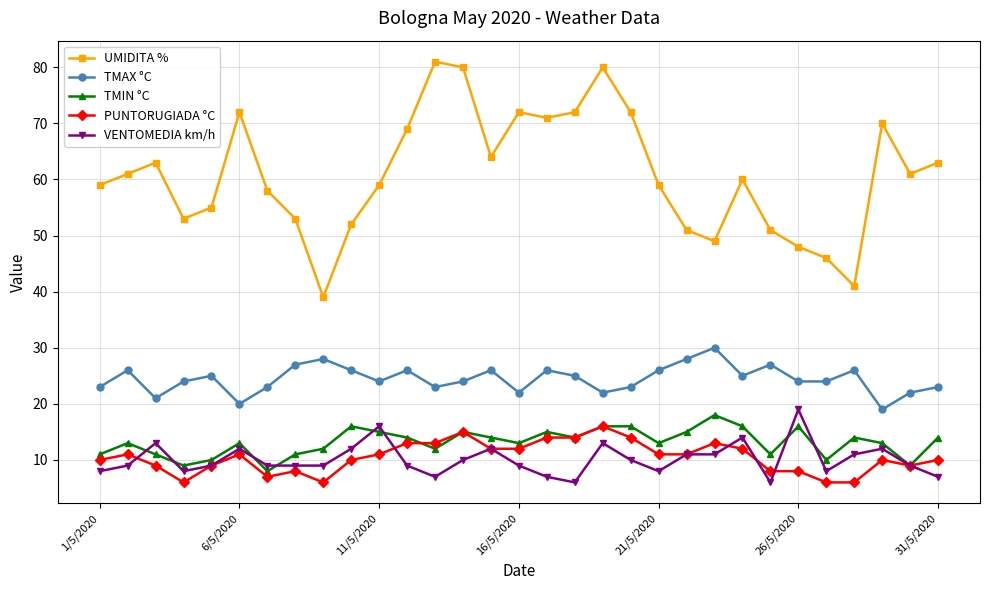

Which series has the largest range (max minus min)?

UMIDITA %